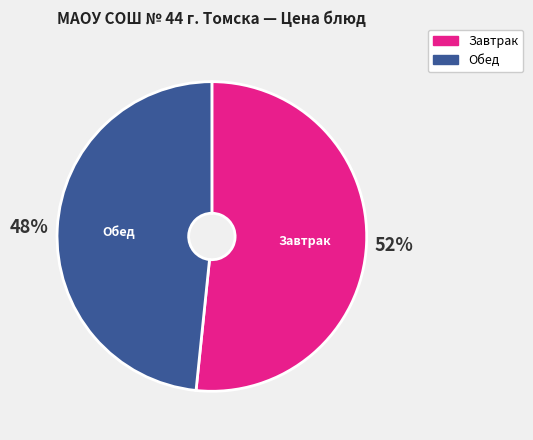

To the nearest percent, what is the average slice percentage?

50%